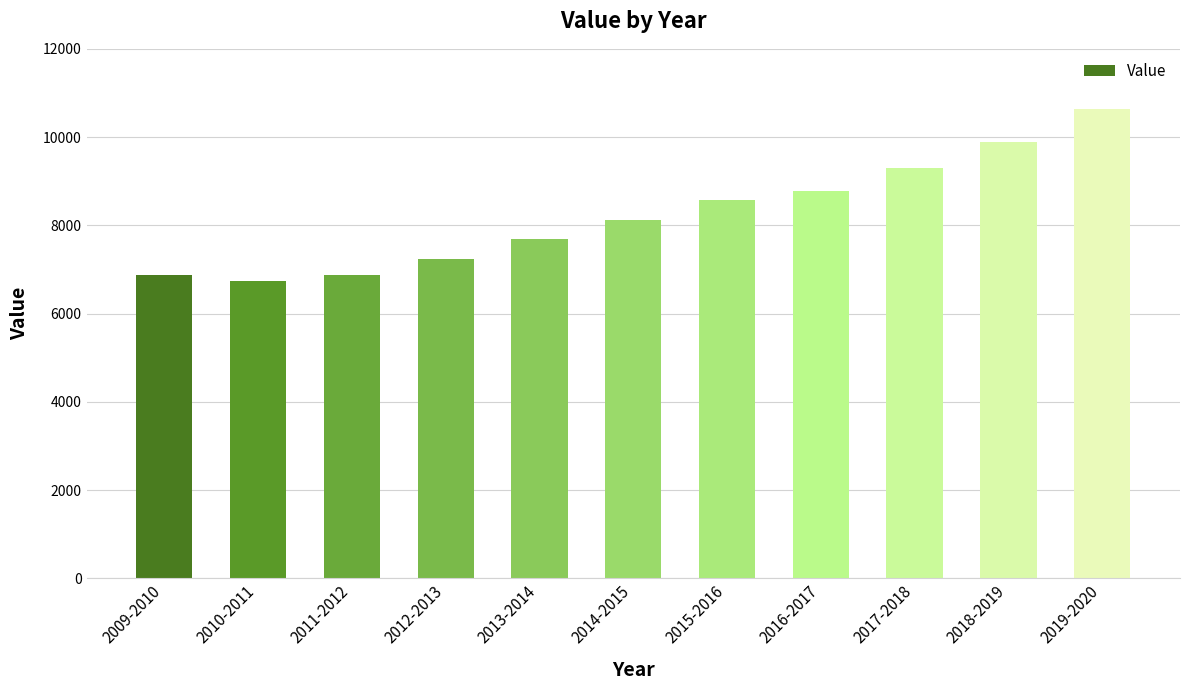

What is the value of the 4th bar from the left?

7246.1